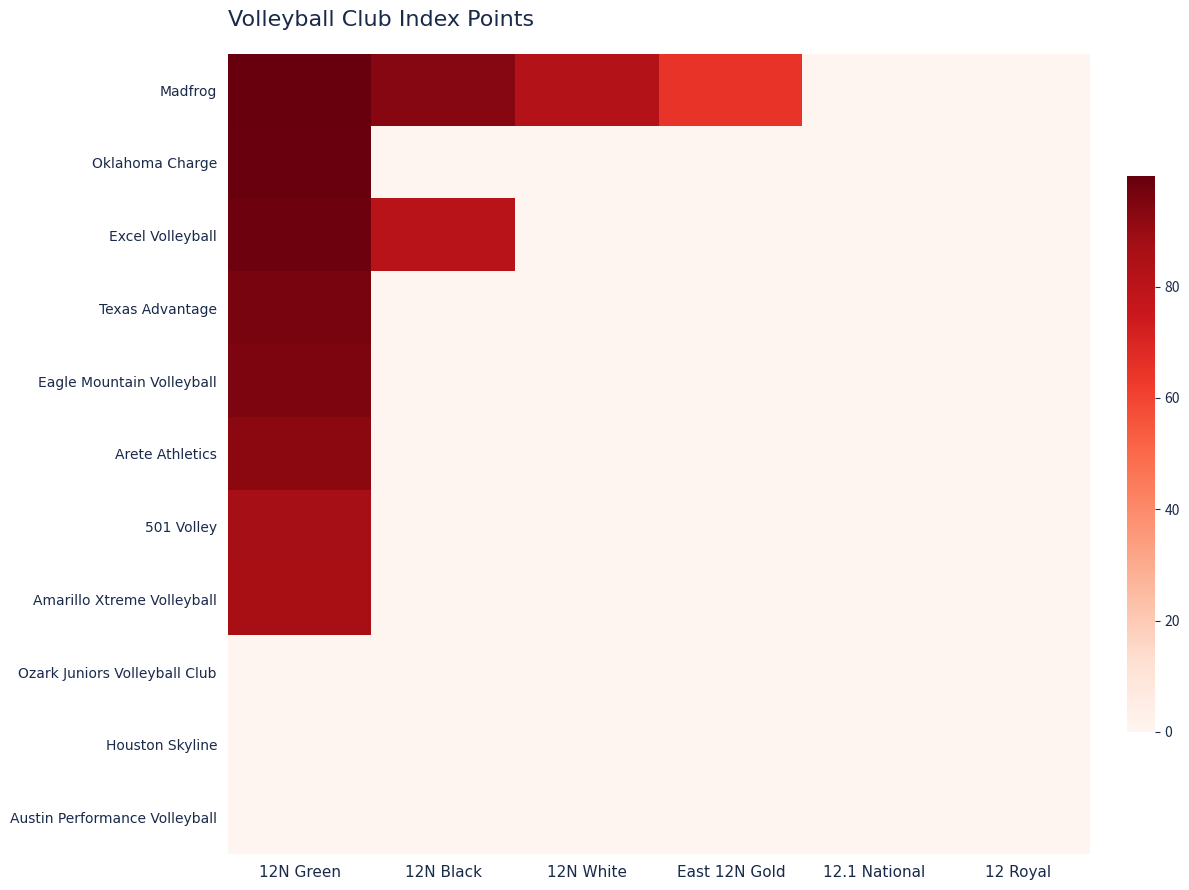

What is the spread (max minus min) of values at East 12N Gold?

65.0